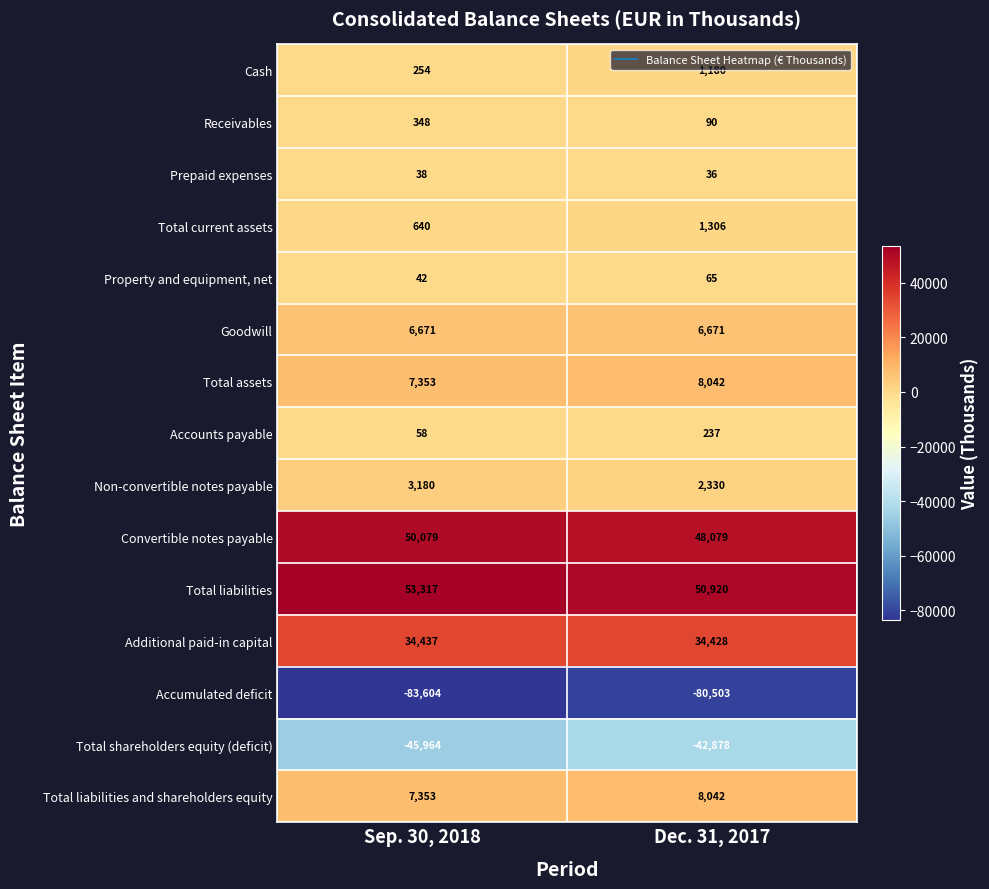

Reading left to right, list all the values displayed in this chart.

Cash: 254	1180
Receivables: 348	90
Prepaid expenses: 38	36
Total current assets: 640	1306
Property and equipment, net: 42	65
Goodwill: 6671	6671
Total assets: 7353	8042
Accounts payable: 58	237
Non-convertible notes payable: 3180	2330
Convertible notes payable: 50079	48079
Total liabilities: 53317	50920
Additional paid-in capital: 34437	34428
Accumulated deficit: -83604	-80503
Total shareholders equity (deficit): -45964	-42878
Total liabilities and shareholders equity: 7353	8042